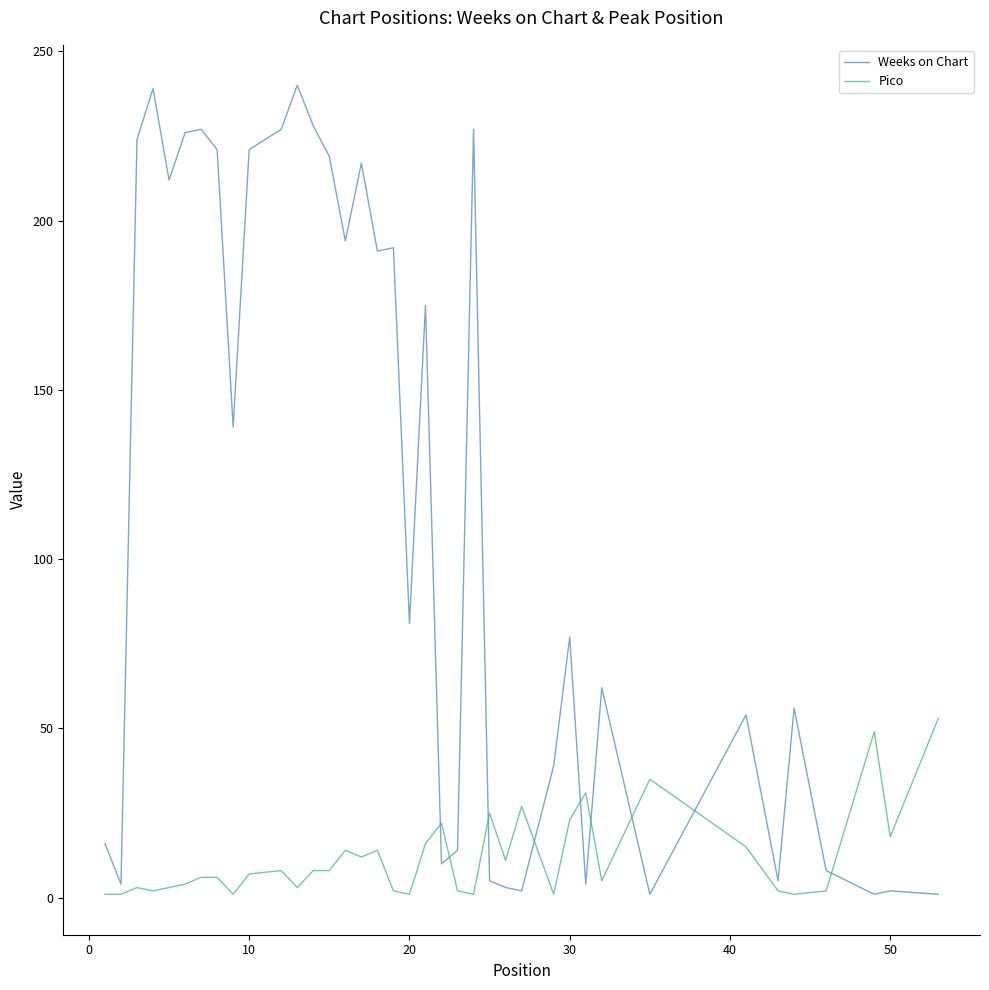

Rank the series by their maximum value, from lowest to highest.

Pico, Weeks on Chart